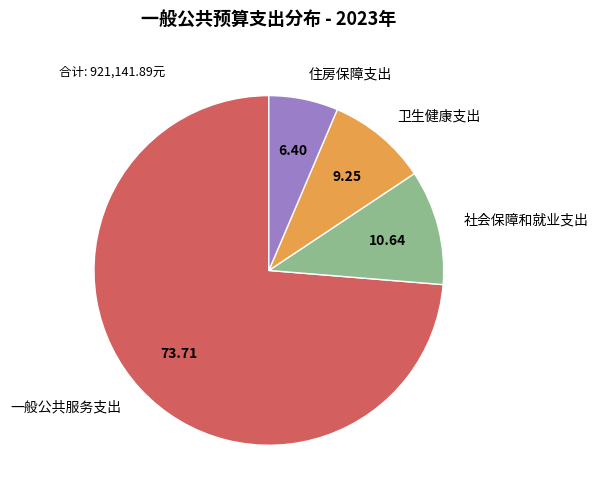

Is it true that 住房保障支出 is 1% of the pie?

False